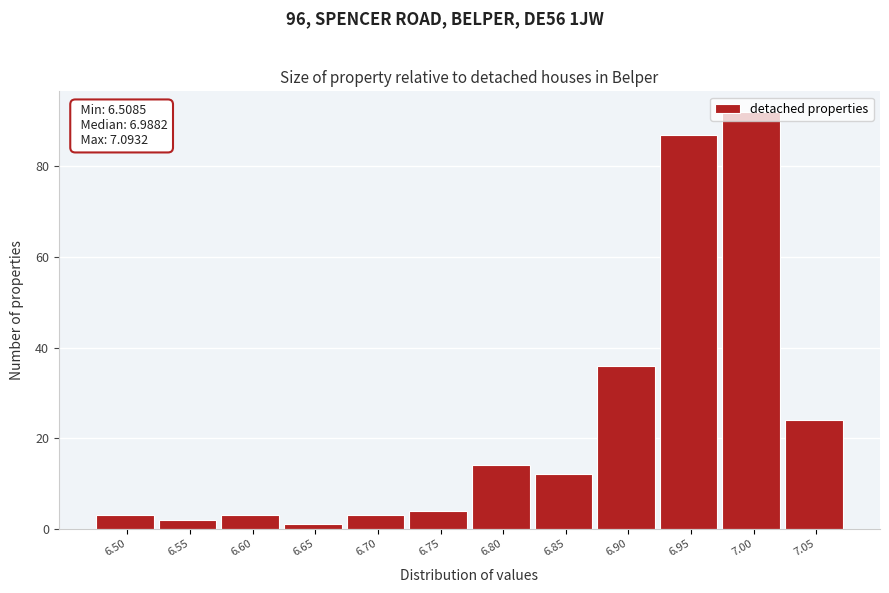

At which label is the value closest to 46?

6.90